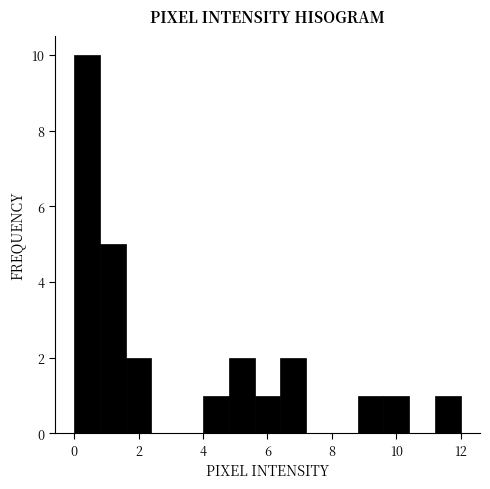

Reading left to right, transcribe this chart: for each bar, give the range it covers on the x-axis and its height. The values are not printed on the chart, so give them approximately, as read against the axis.

0.0 to 0.8: 10
0.8 to 1.6: 5
1.6 to 2.4: 2
2.4 to 3.2: 0
3.2 to 4.0: 0
4.0 to 4.8: 1
4.8 to 5.6: 2
5.6 to 6.4: 1
6.4 to 7.2: 2
7.2 to 8.0: 0
8.0 to 8.8: 0
8.8 to 9.6: 1
9.6 to 10.4: 1
10.4 to 11.2: 0
11.2 to 12.0: 1